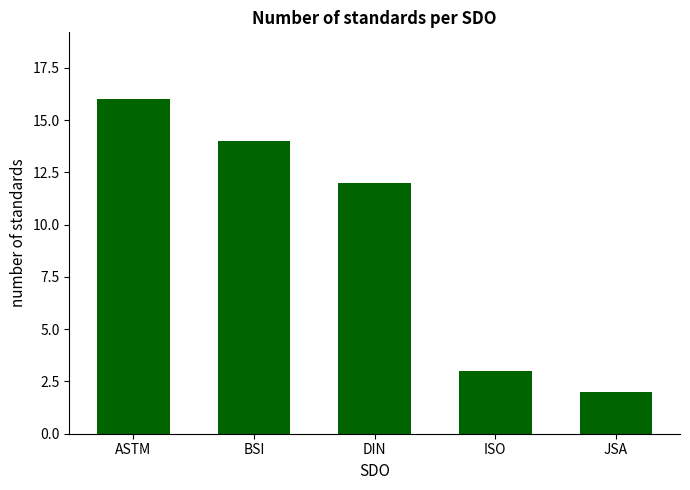

What is the value of the 3rd bar from the left?

12